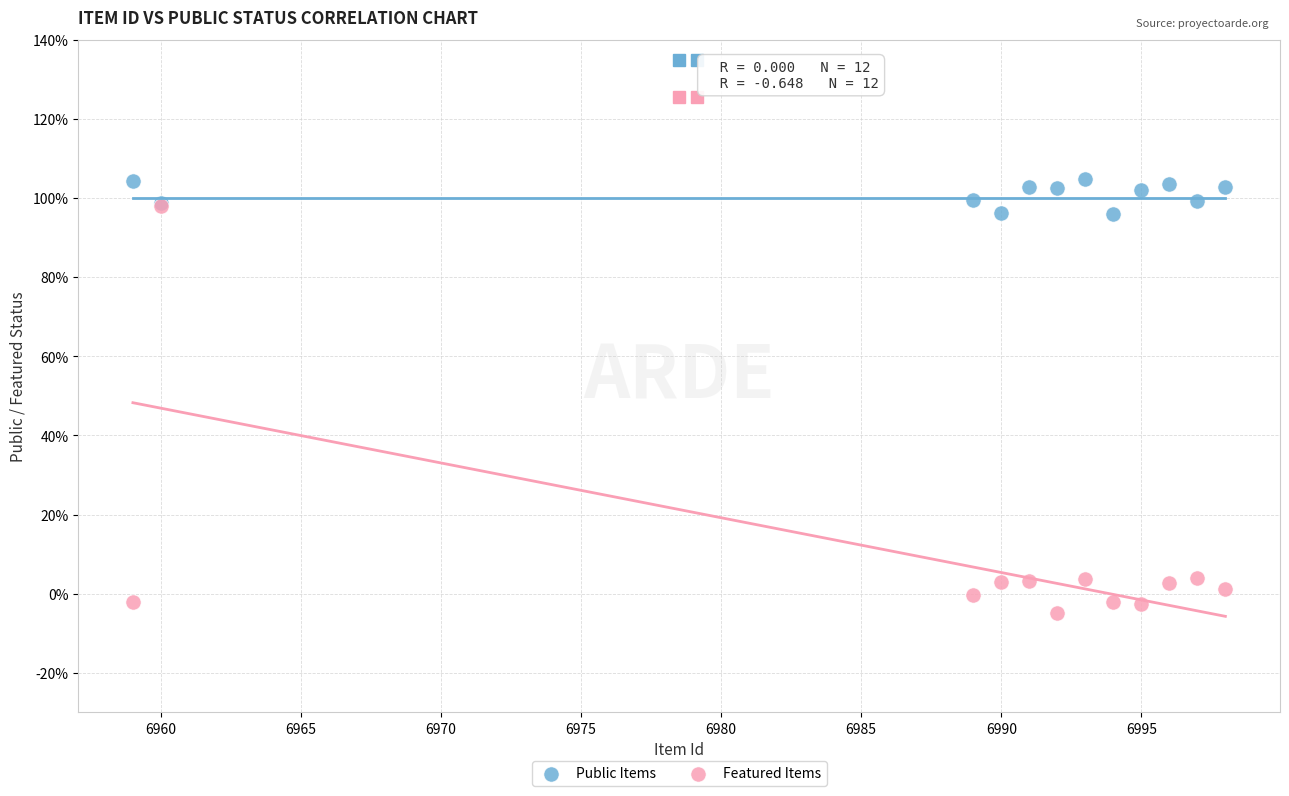

What are all the series names shown in the legend?

Public Items, Featured Items